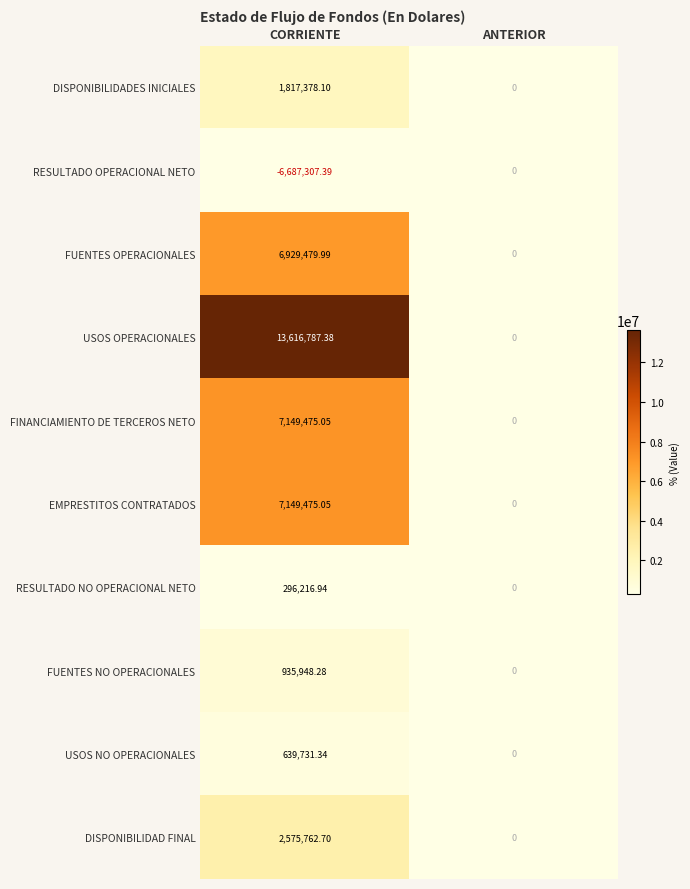

Where is DISPONIBILIDAD FINAL nearest to the value 1287881?

ANTERIOR